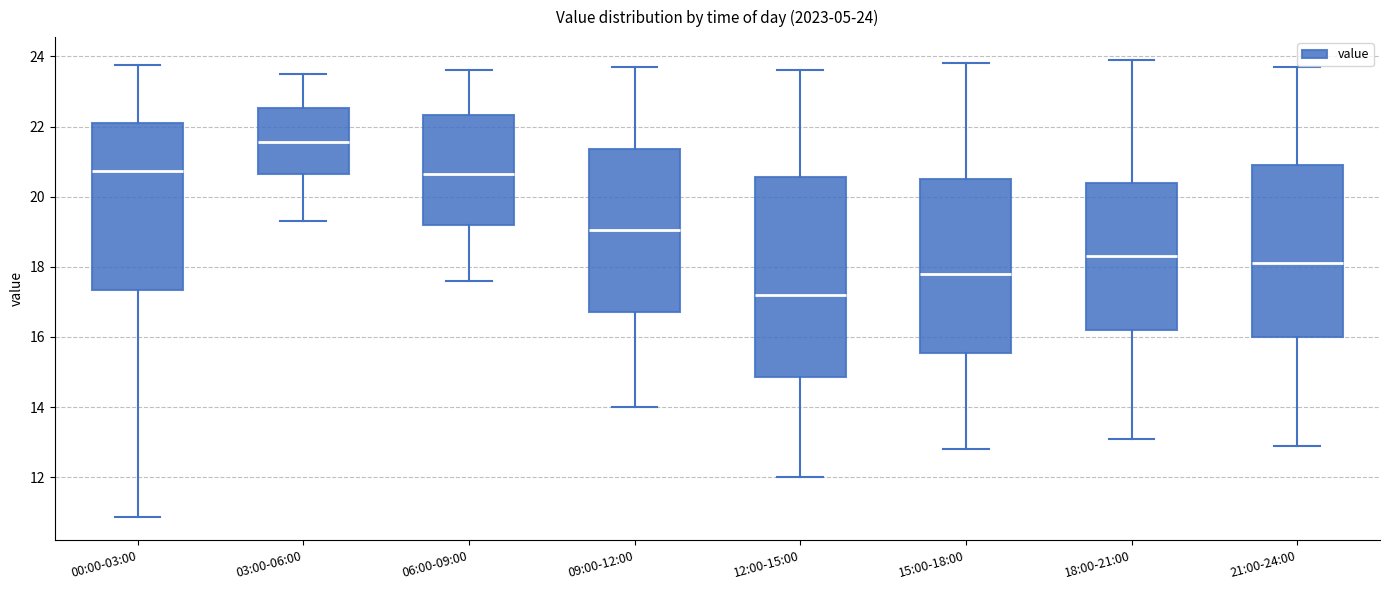

Which box's median line is the lowest?

12:00-15:00